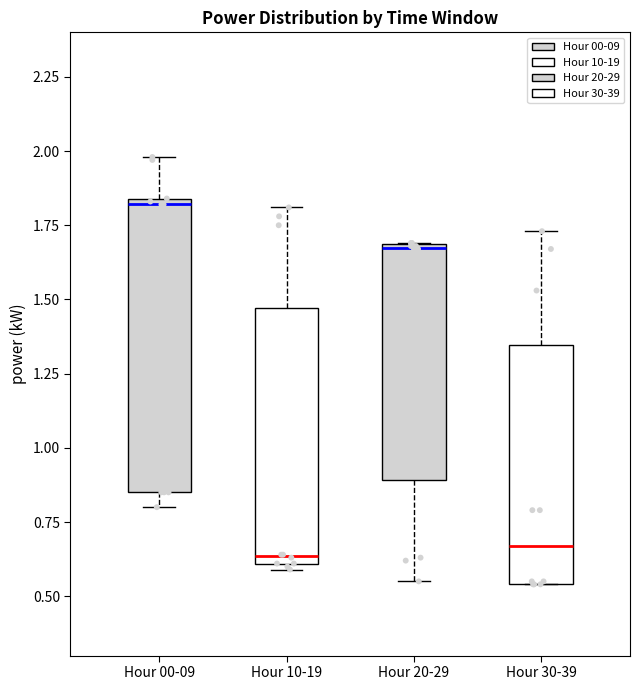

Which box has the highest median line?

Hour 00-09